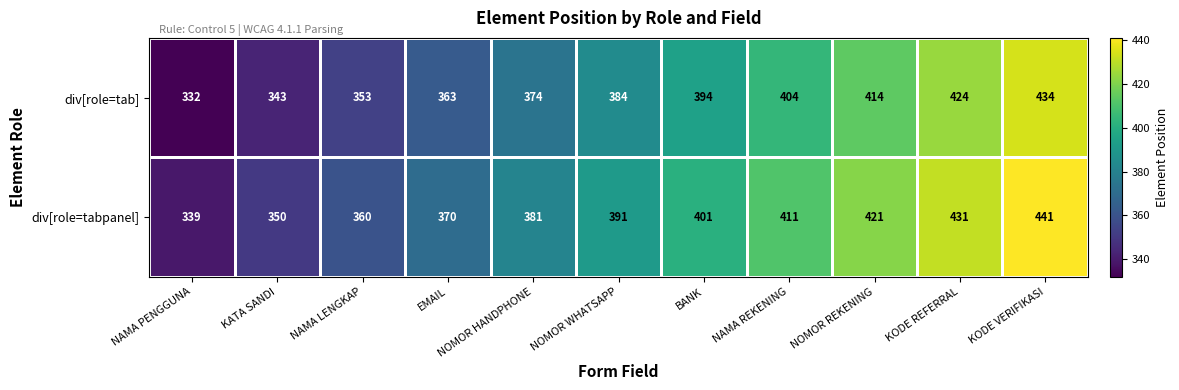

What is the spread (max minus min) of values at KODE REFERRAL?

7